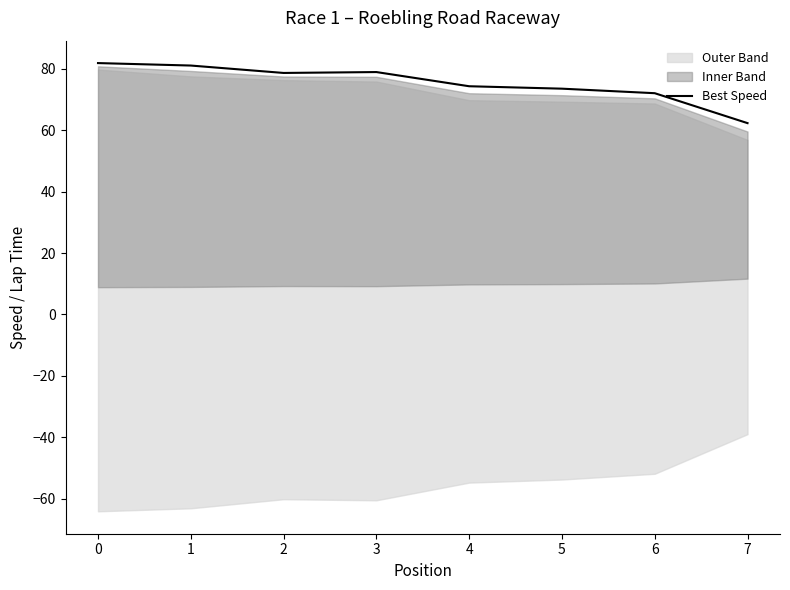

True or false: the data shows 82.6 at 7.

False